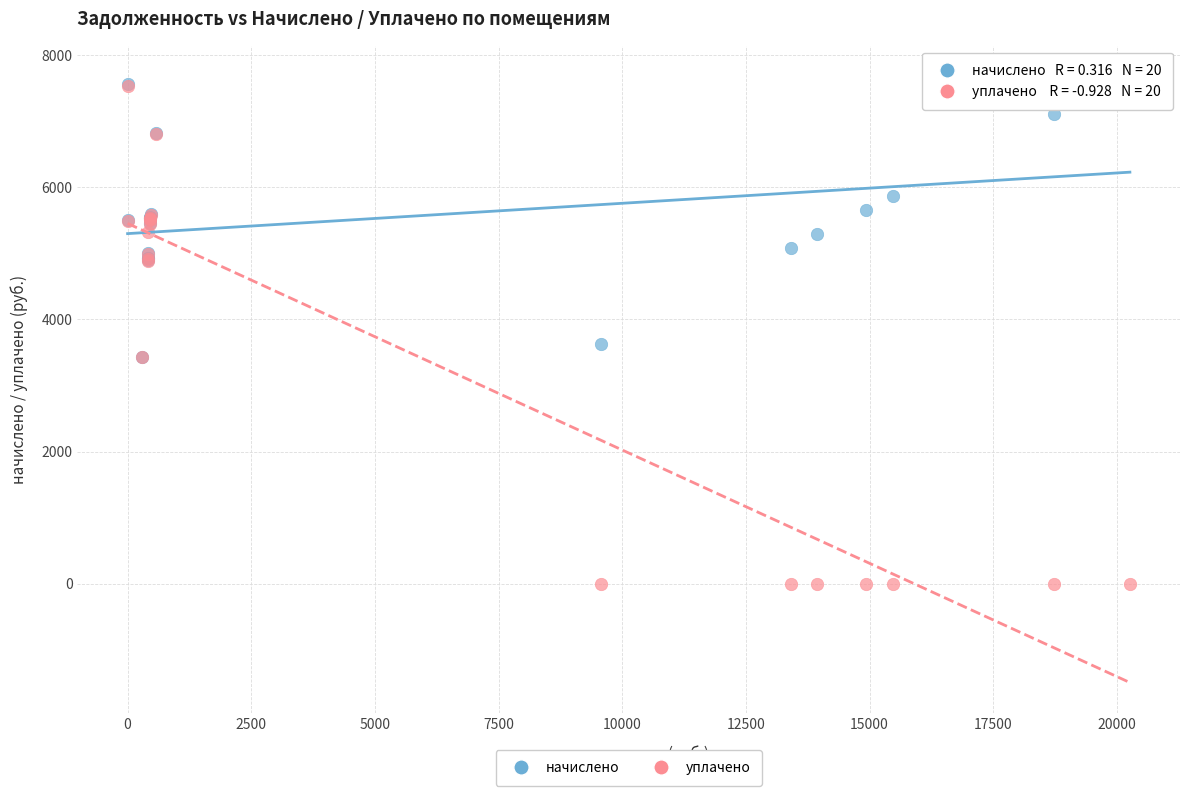

Across all series, what Y value is closest to 3841?

3632.0